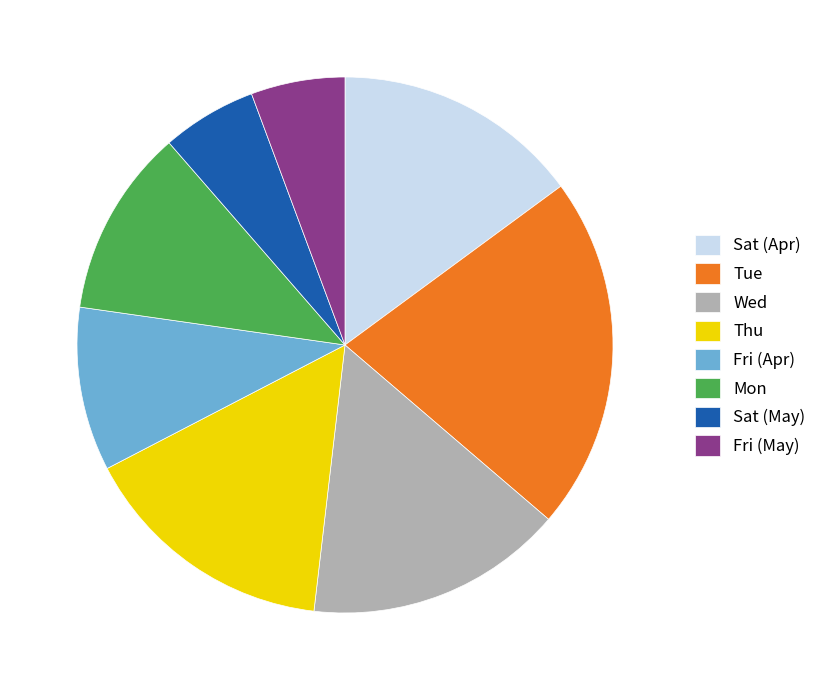

Is Tue the majority of the pie?

No